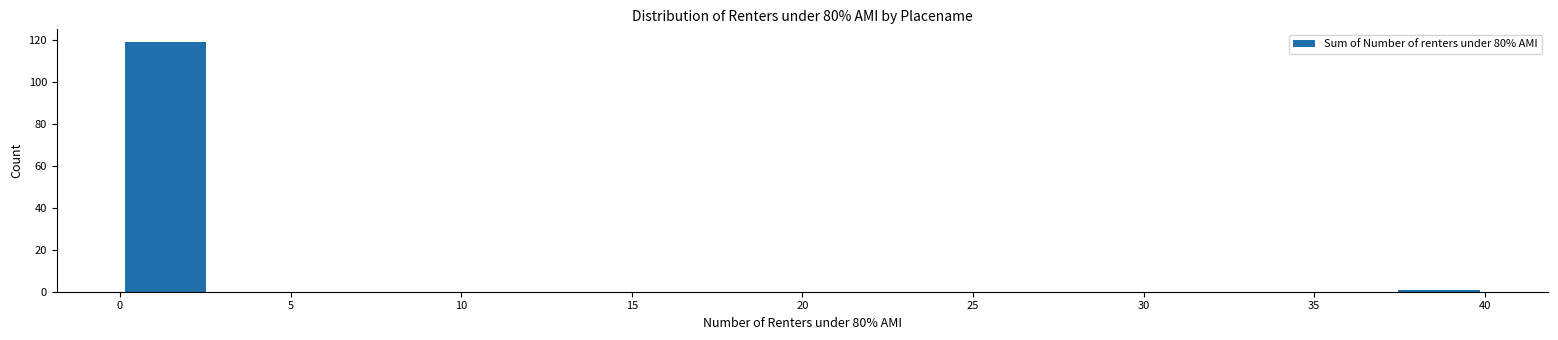

How tall is the bar that spans 0.0 to 2.5 on the x-axis? Neither the bar edges nor the heights are printed on the chart, so give them approximately, as read against the axes.

120